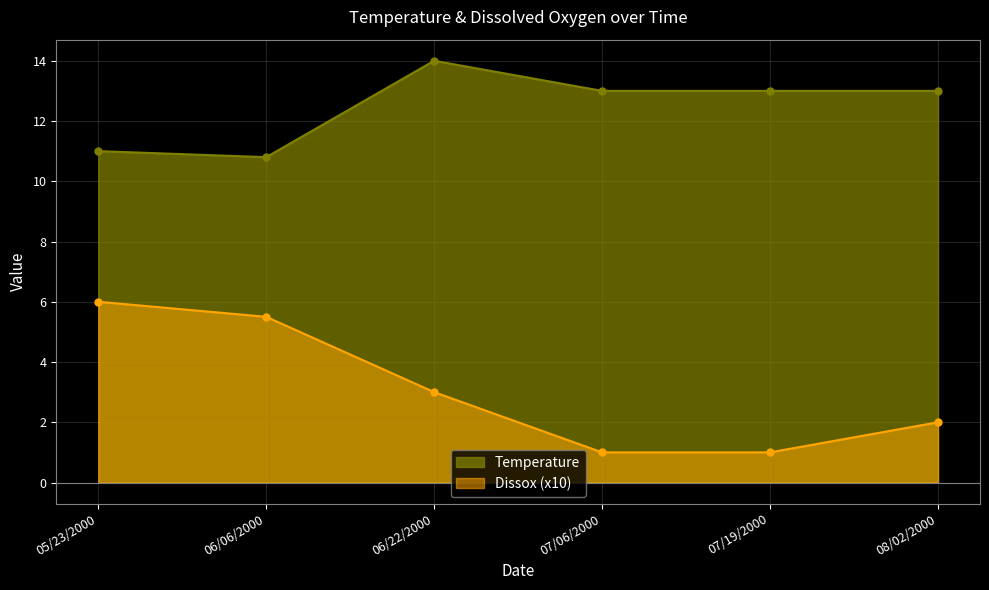

Rank the series at 08/02/2000 from highest to lowest value.

Temperature, Dissox (x10)